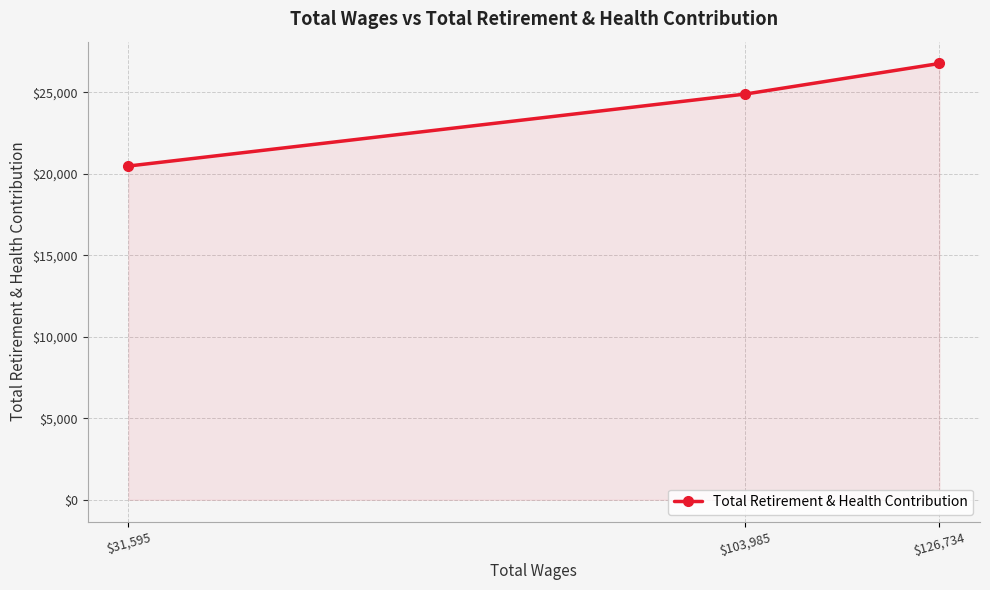

How many lines are shown in the chart?

1